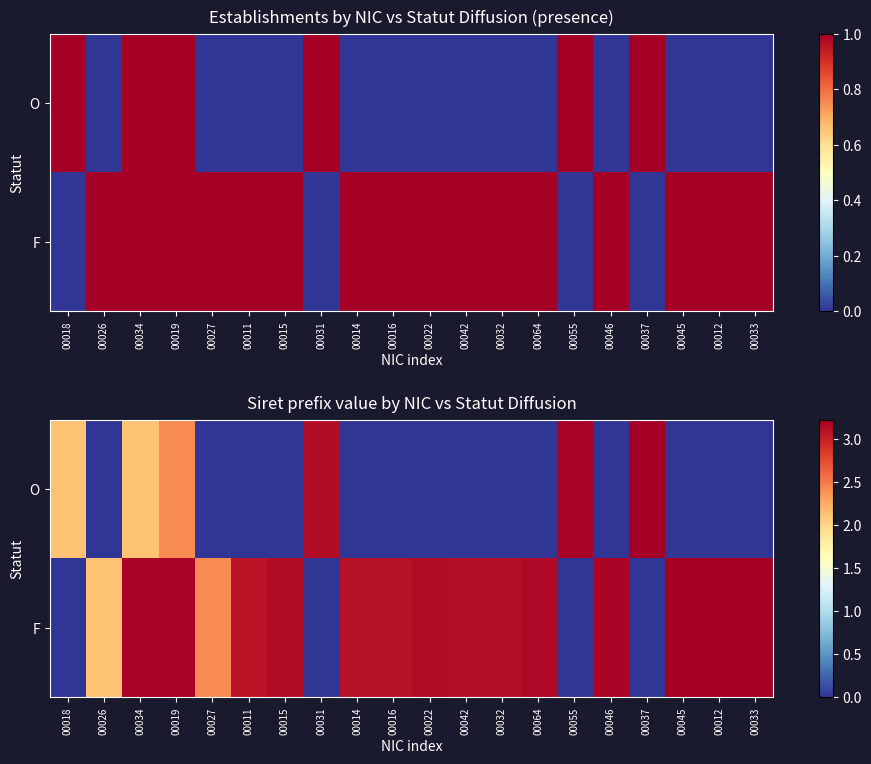

Rank the categories by F value from lowest to highest.

00018, 00031, 00055, 00037, 00026, 00027, 00011, 00014, 00016, 00042, 00032, 00015, 00022, 00064, 00046, 00034, 00019, 00045, 00012, 00033